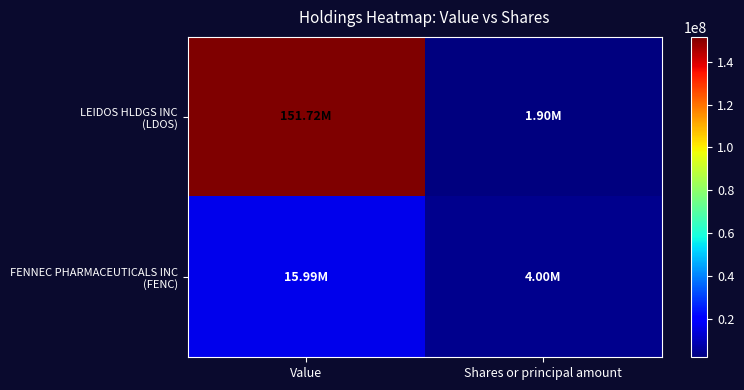

Which series has the widest spread of values?

LEIDOS HLDGS INC (LDOS)